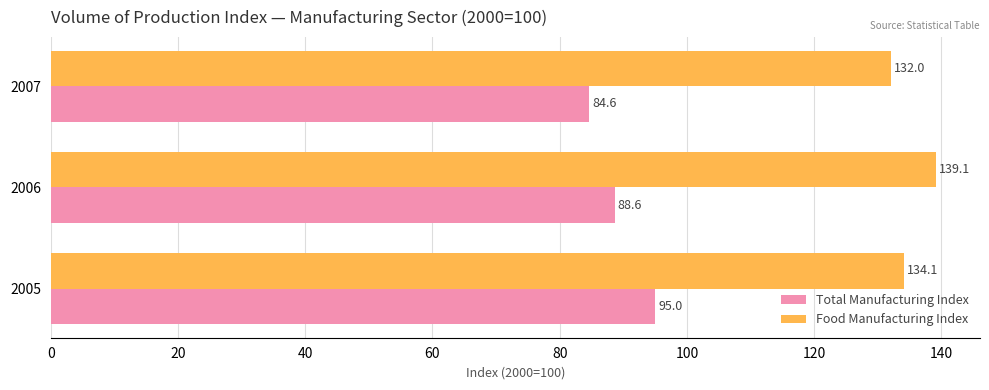

Which series has the largest range (max minus min)?

Total Manufacturing Index